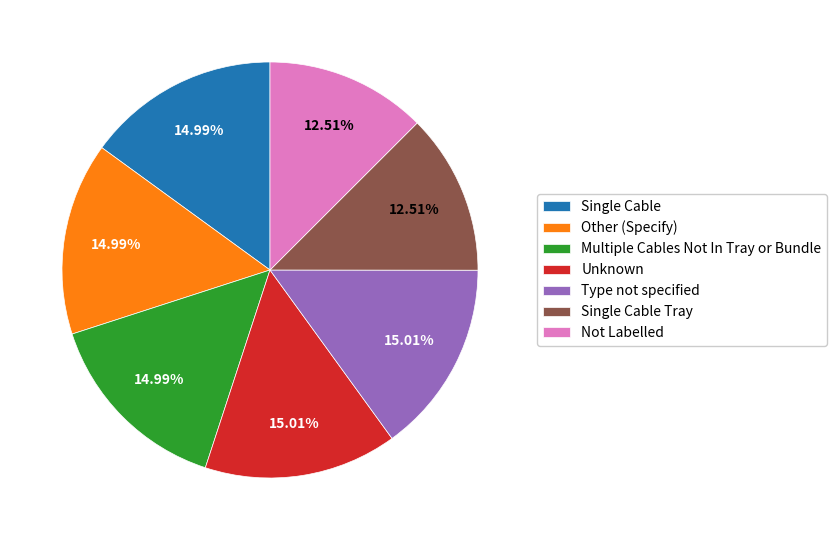

Is there a majority slice in this chart?

No